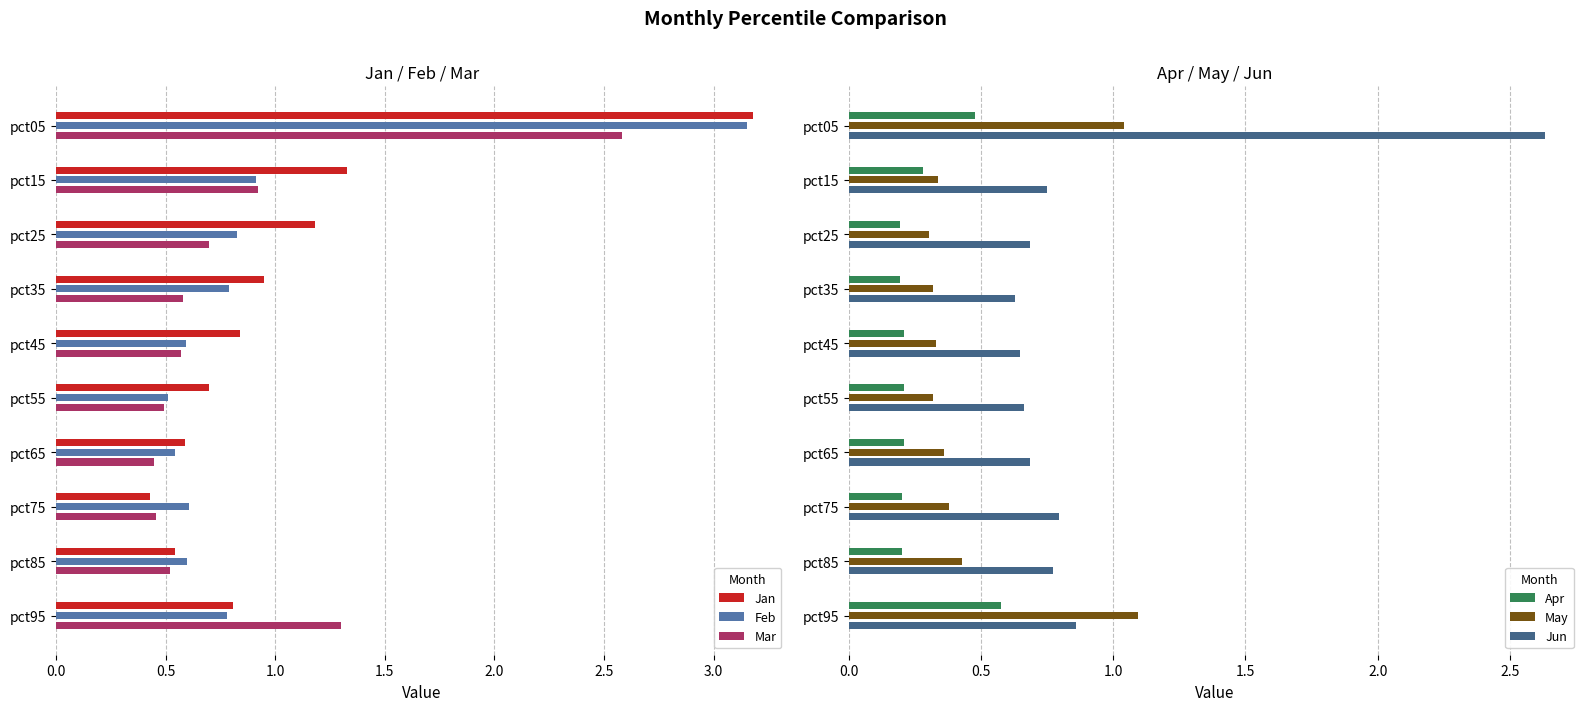

At which label is Feb closest to 1?

pct15